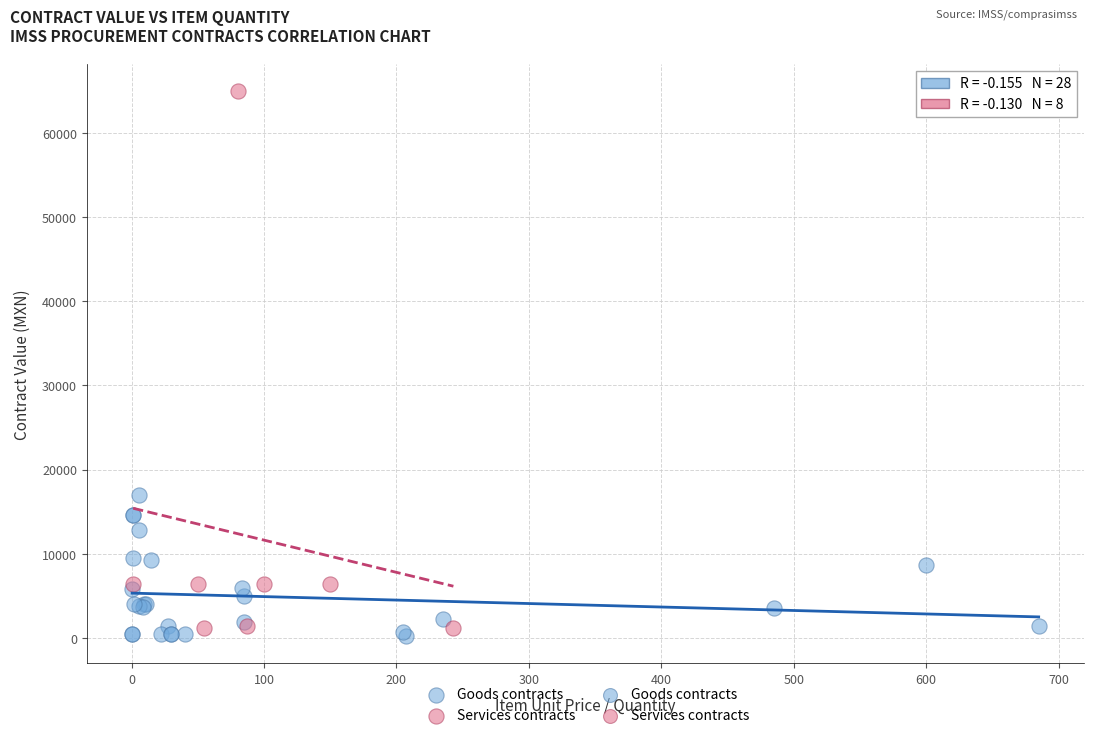

Which series reaches the maximum Y coordinate?

Services contracts